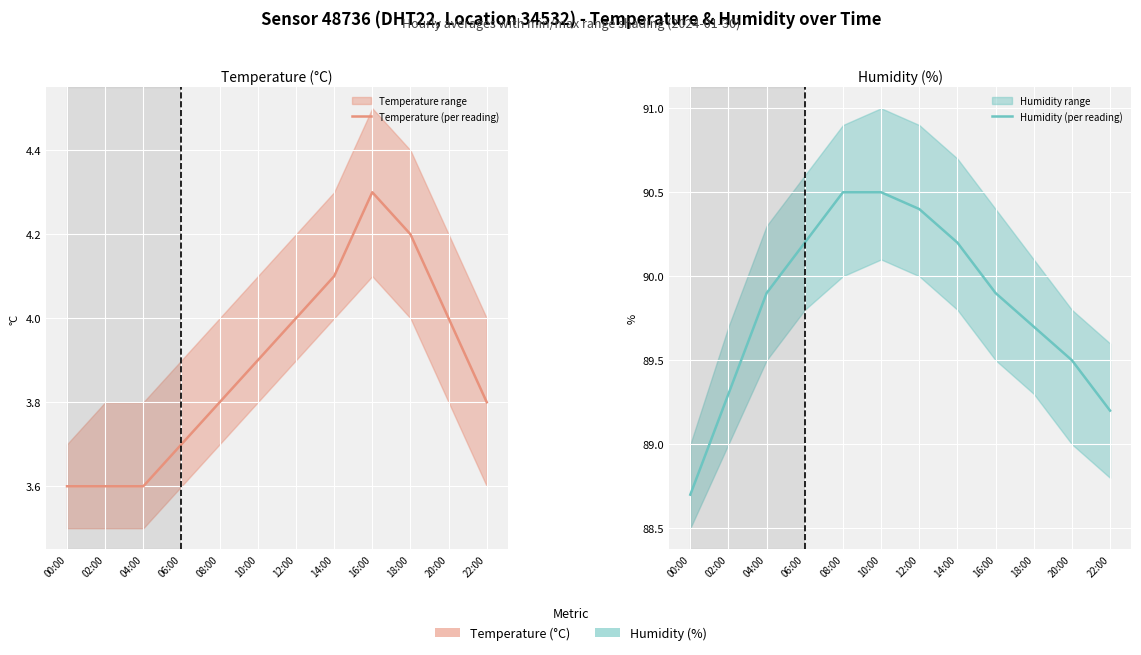

What is the difference between the highest and lowest values at 16:00?

85.6